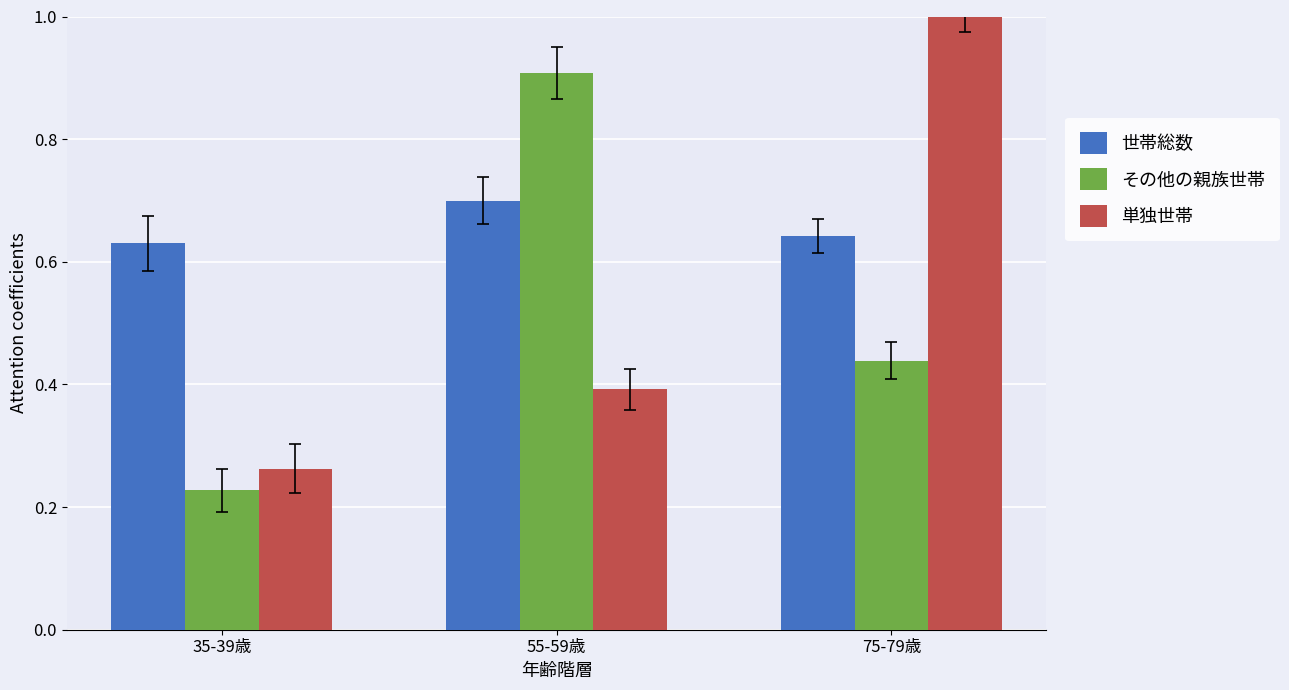

What is the label of the 1st bar from the right?

75-79歳